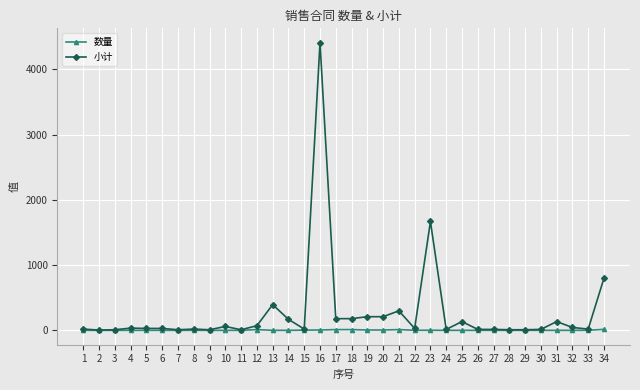

List the series in order of their peak value, highest first.

小计, 数量